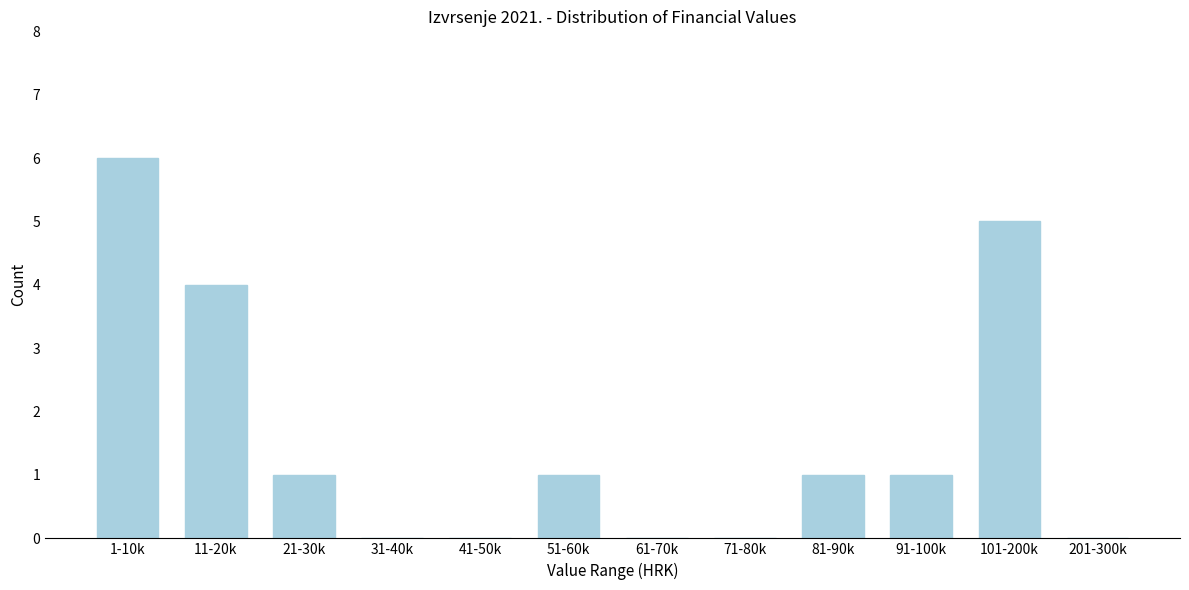

Reading right to left, list all the values displayed in this chart.

201-300k=0	101-200k=5	91-100k=1	81-90k=1	71-80k=0	61-70k=0	51-60k=1	41-50k=0	31-40k=0	21-30k=1	11-20k=4	1-10k=6